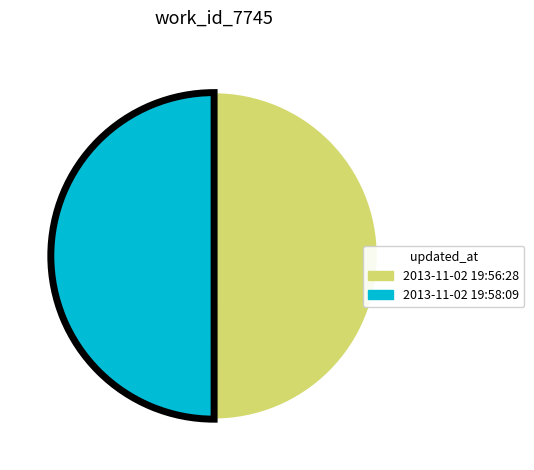

How many segments does this pie chart have?

2